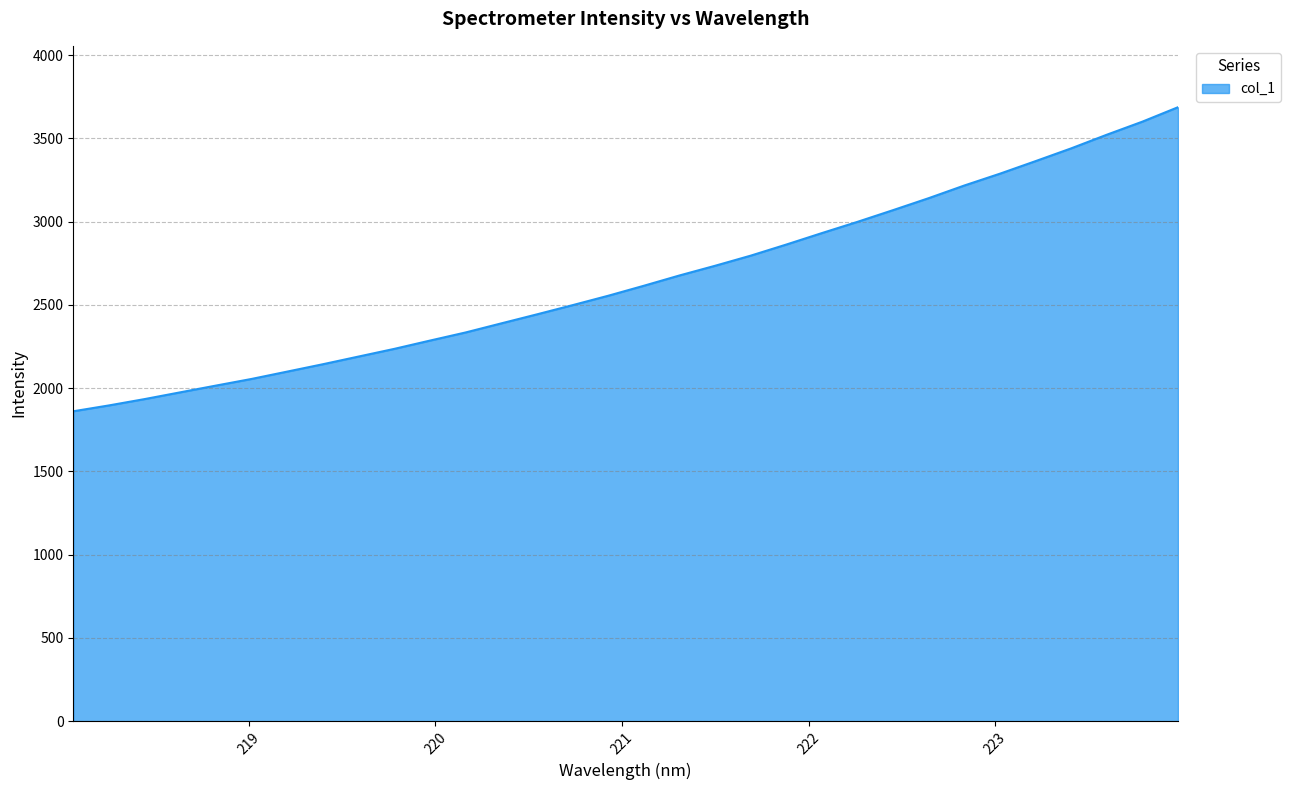

What is the maximum value shown in the chart?

3686.6